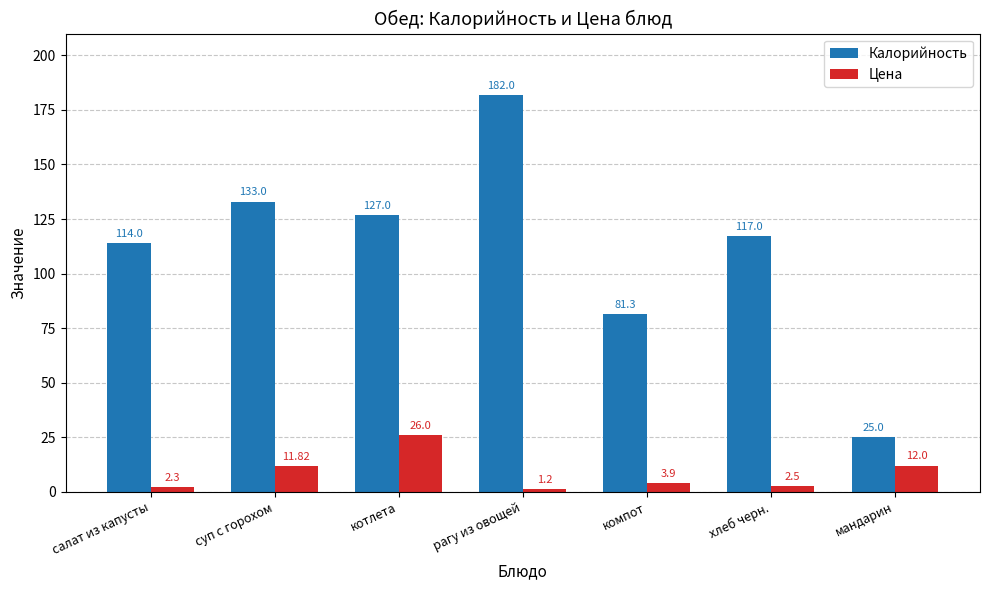

Where is Цена nearest to the value 13?

мандарин